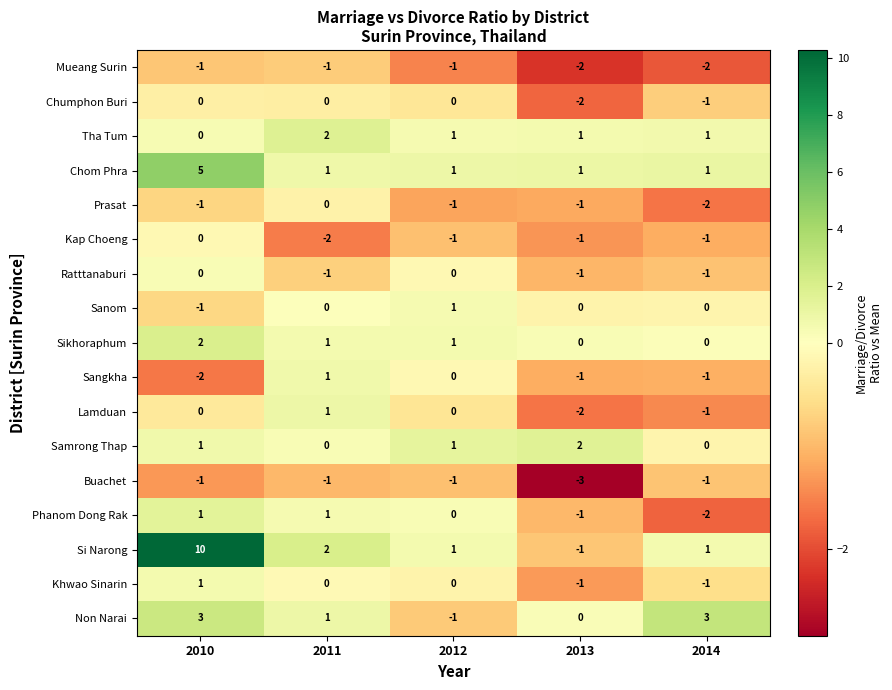

Which category has the lowest value across all series?

2013